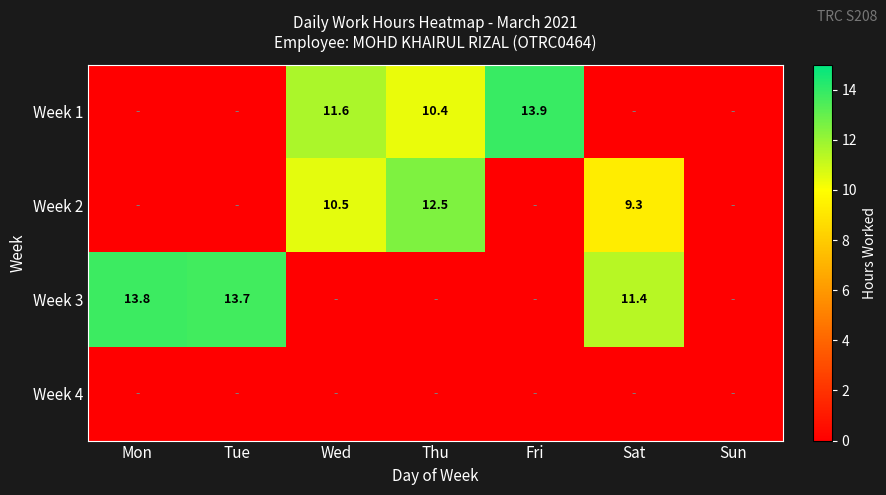

What is the total value across all series at Fri?

13.9